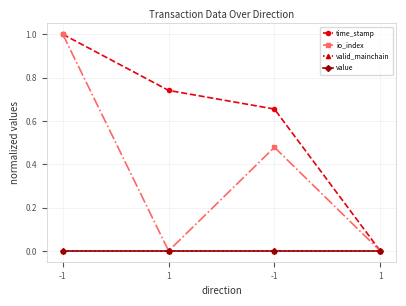

Is this an area chart (filled region under the line)?

No